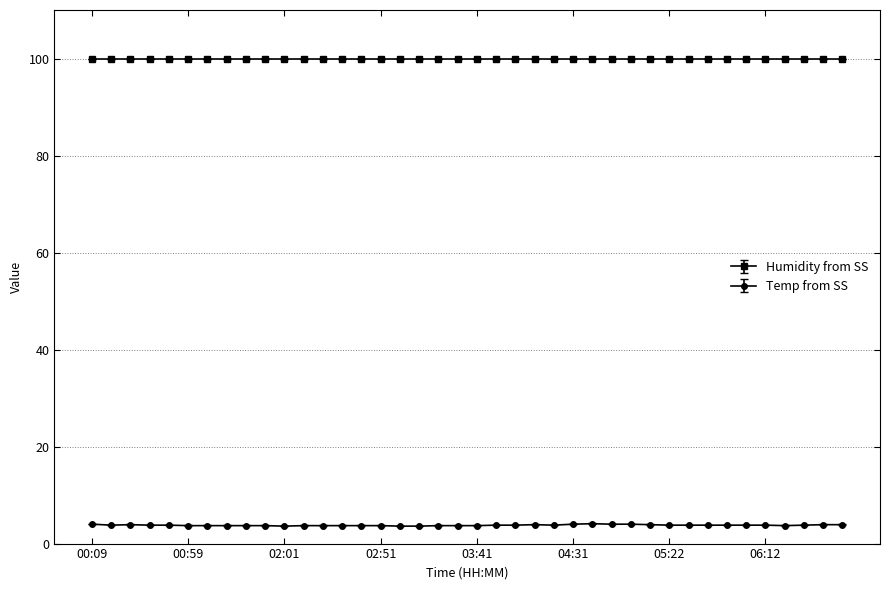

True or false: Temp from SS and Humidity from SS intersect in this chart.

False